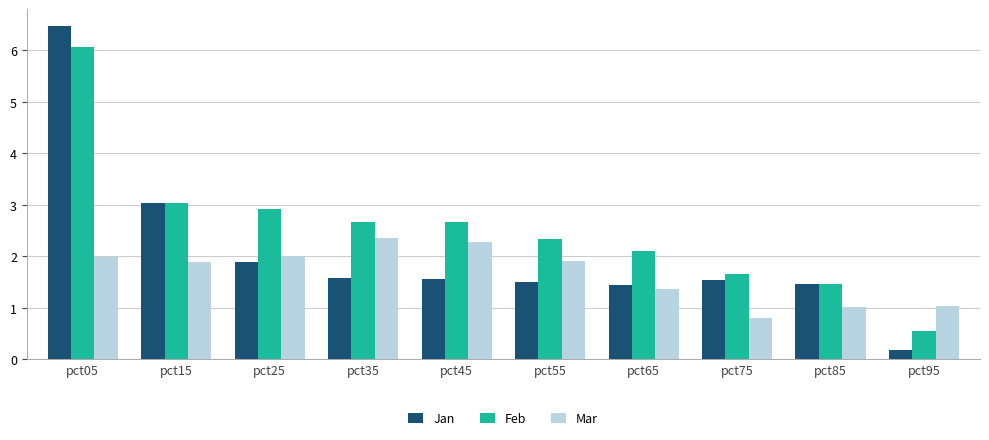

Which series has the largest range (max minus min)?

Jan